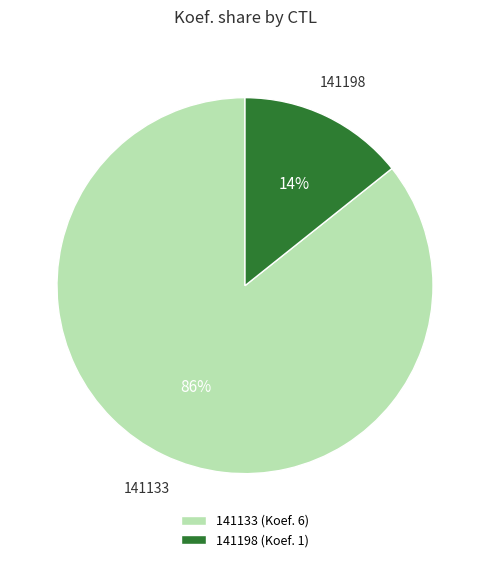

To the nearest percent, what is the average slice percentage?

50%